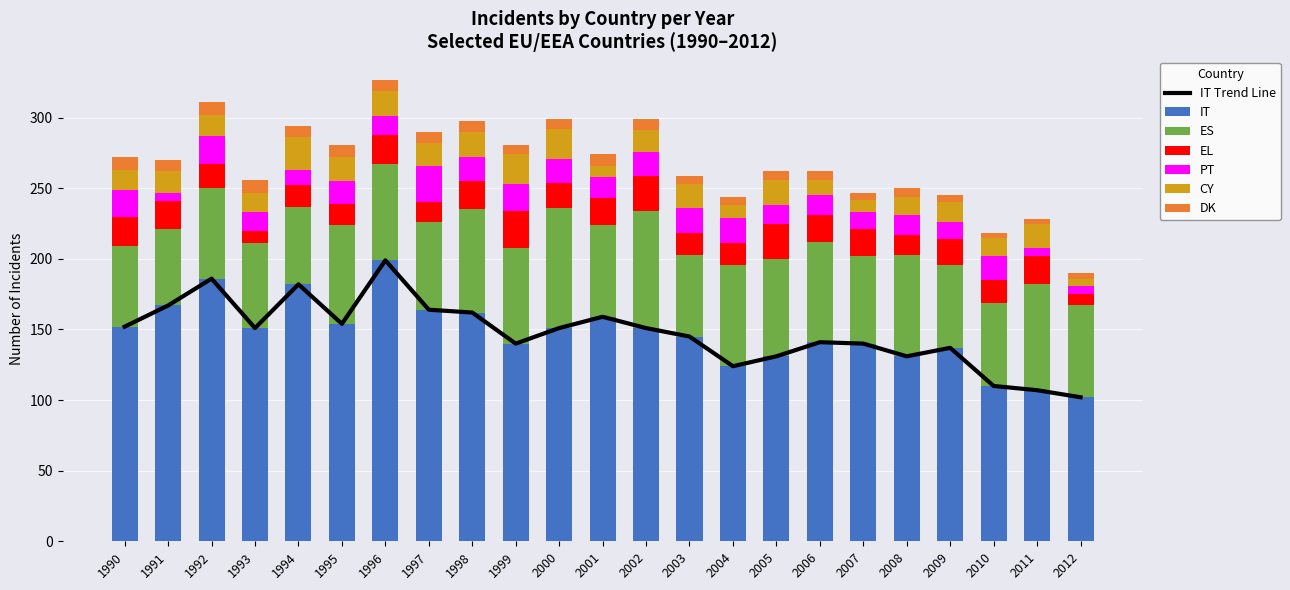

Which category has the highest value in the IT series?

1996